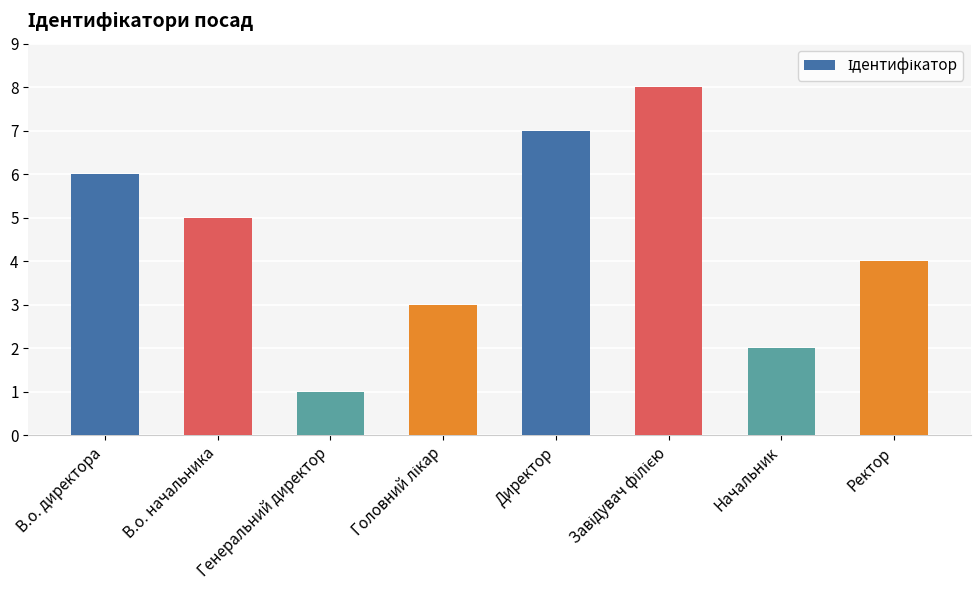

The chart shows a value of 1 at Генеральний директор. True or false?

True